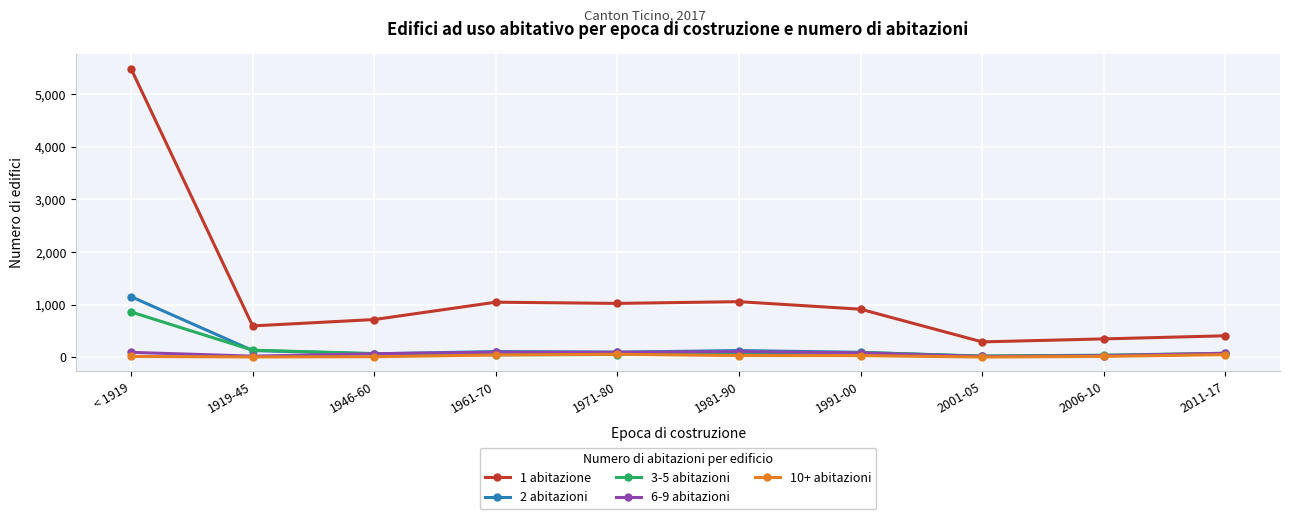

What is the label of the 3rd point from the left?

1946-60